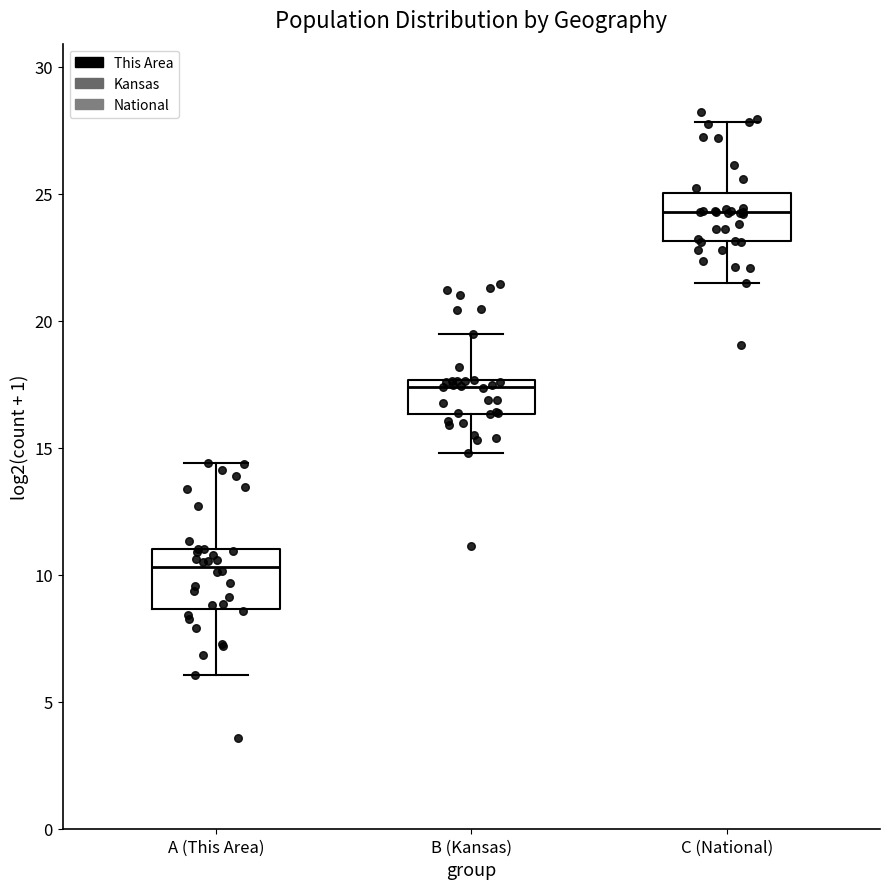

Where does the upper whisker of the box for C (National) end on the y-axis? The values are not printed on the chart, so give them approximately, as read against the axis.

28.0